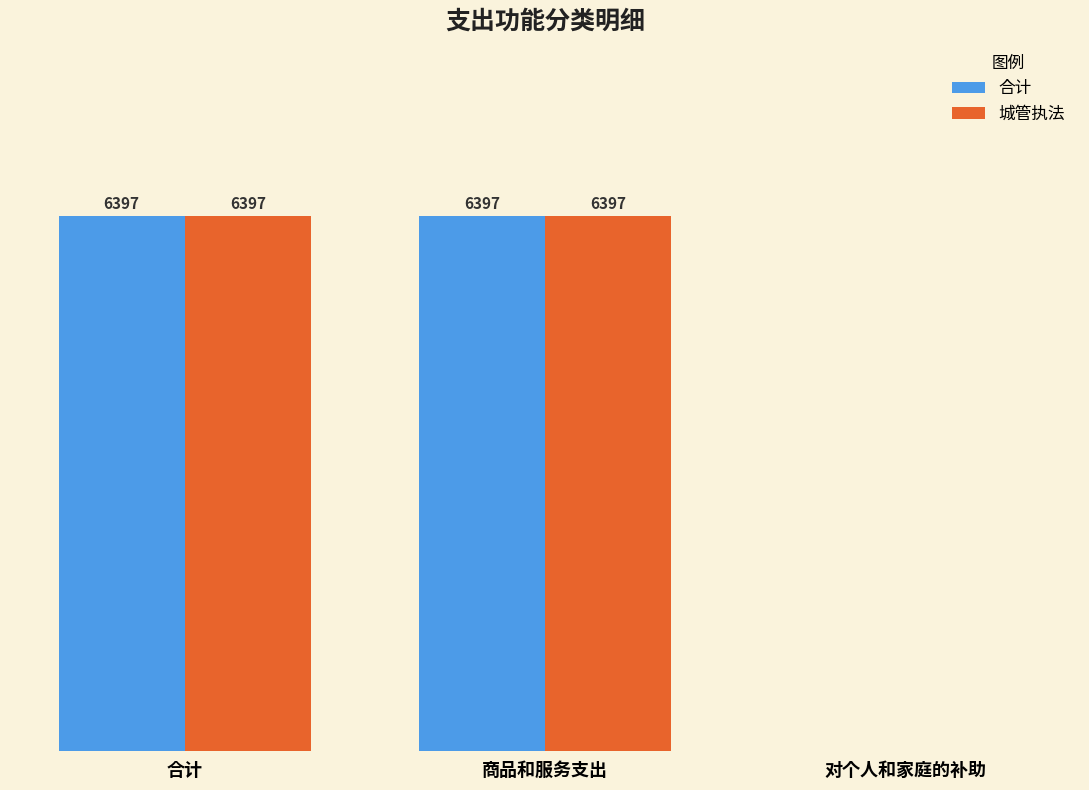

Where is 城管执法 nearest to the value 3198?

对个人和家庭的补助